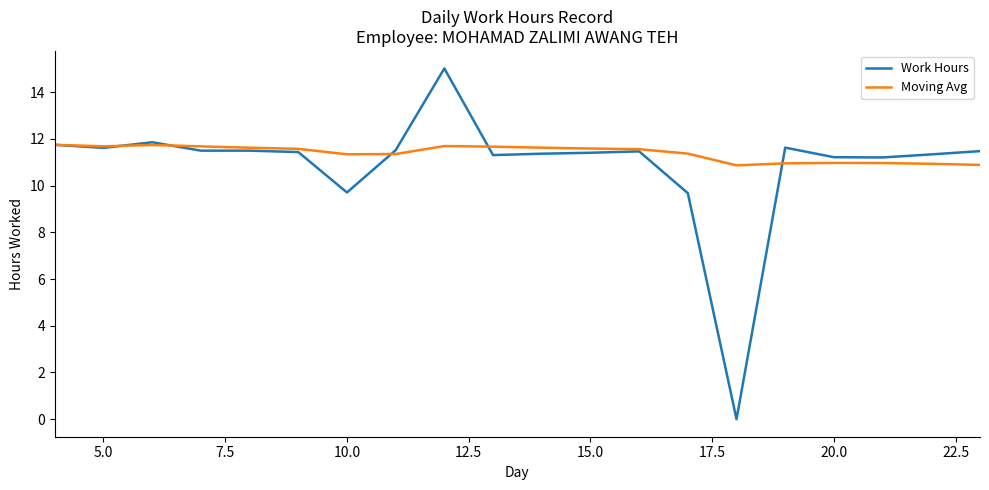

True or false: Moving Avg and Work Hours cross at least once.

True